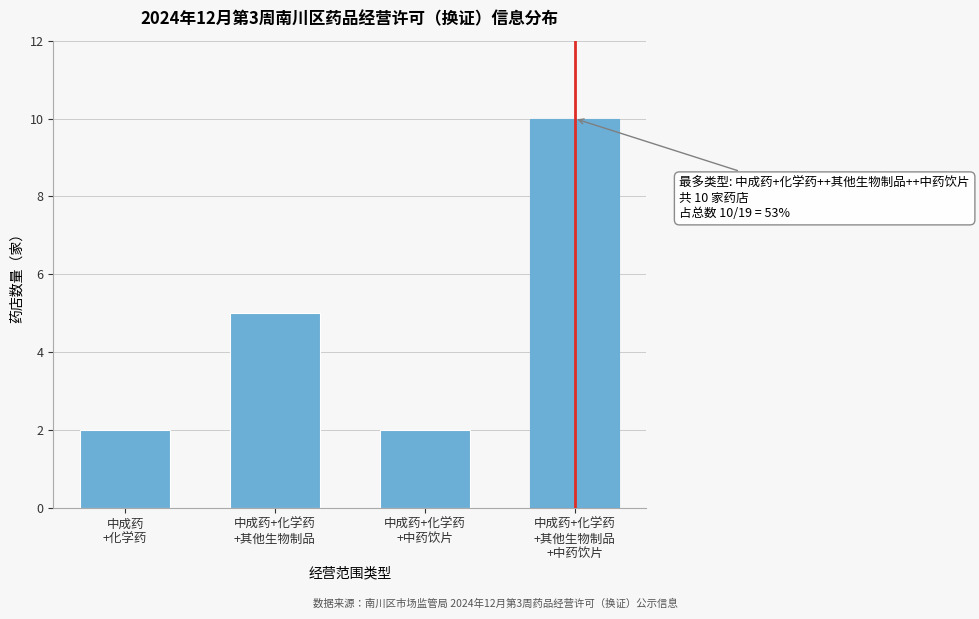

Reading left to right, what are all the values shown in this chart?

2	5	2	10